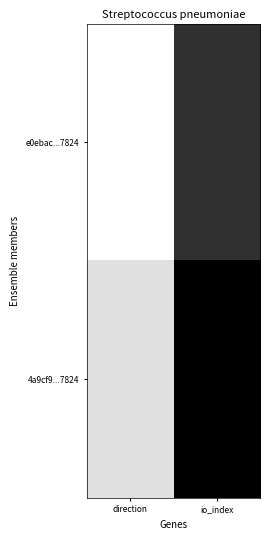

Which label corresponds to the smallest value in the chart?

direction